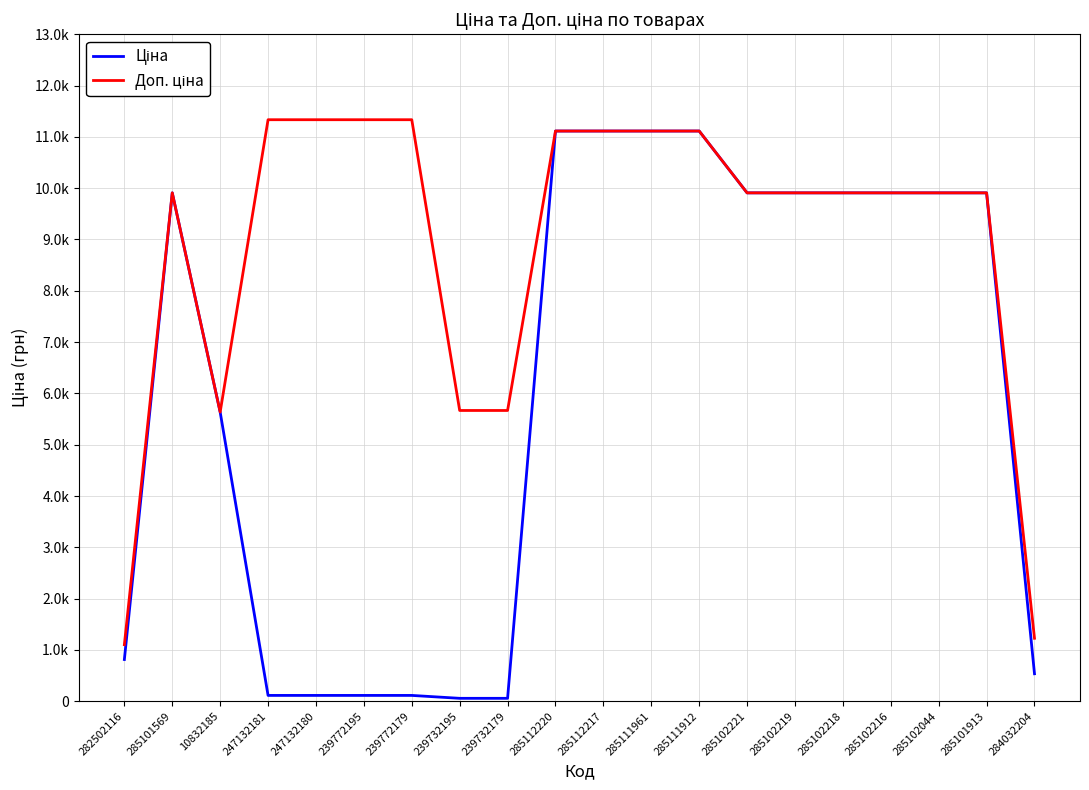

What is the sum of the Доп. ціна values at 285112220 and 285112217?

22227.2